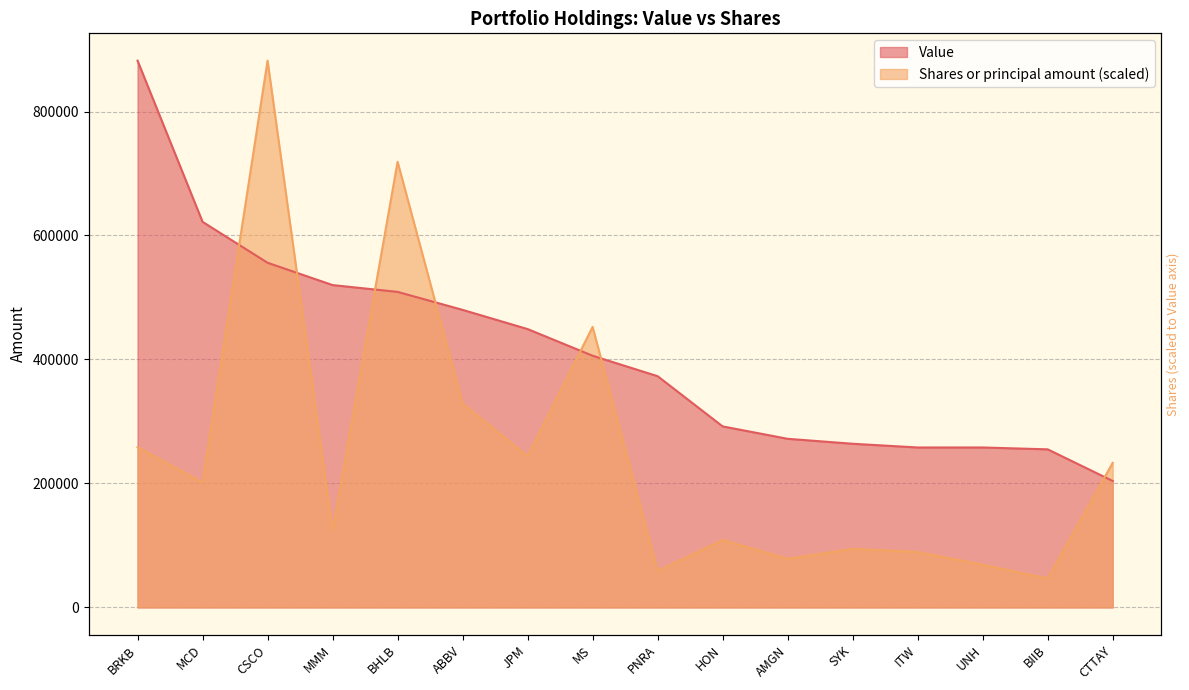

At which label does Value first exceed 406000?

BRKB